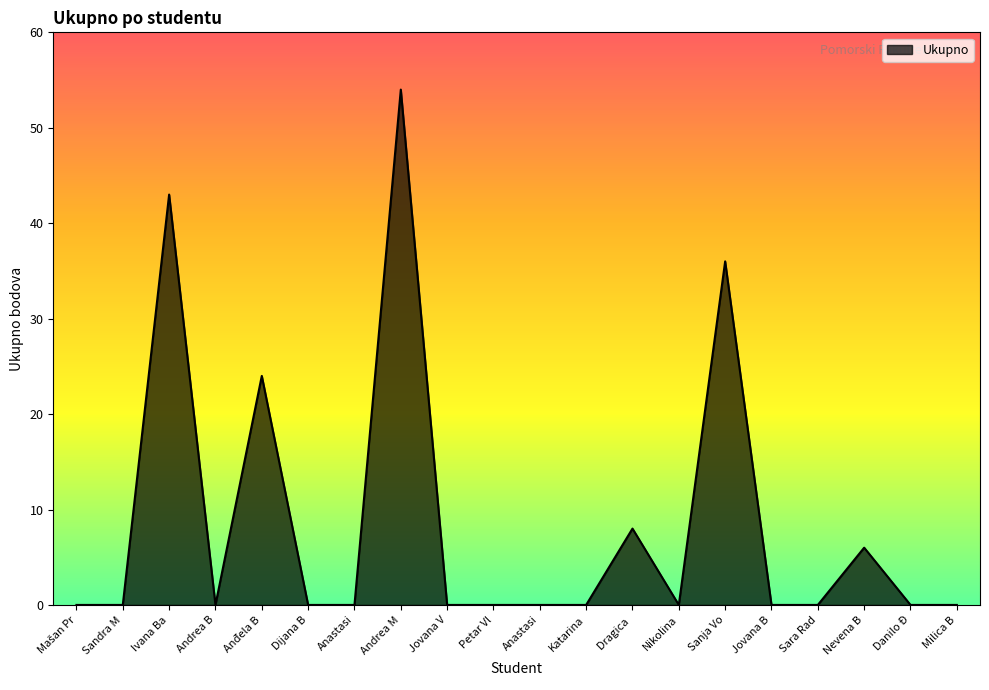

True or false: there are more than 0 points higher than both neighbors.

True